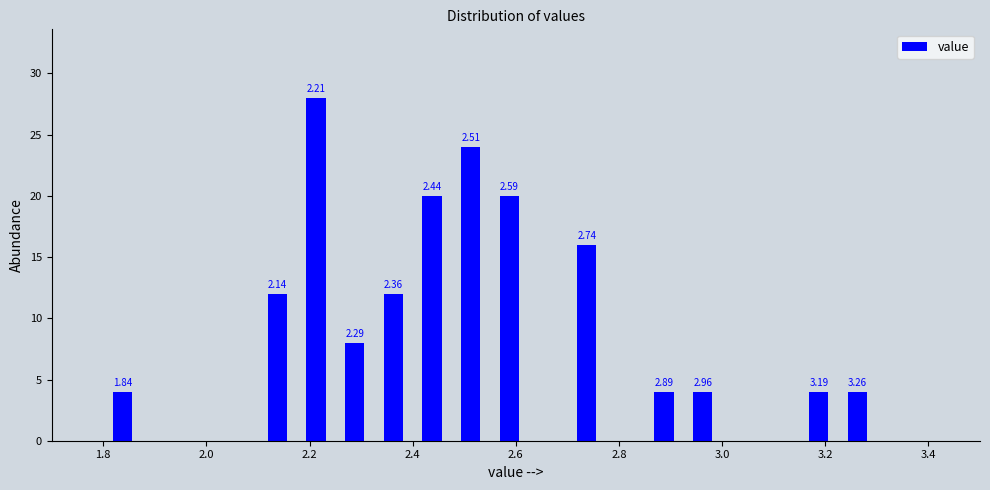

Read against the x-axis, roughly where is the centre of the tallest bar?

2.22